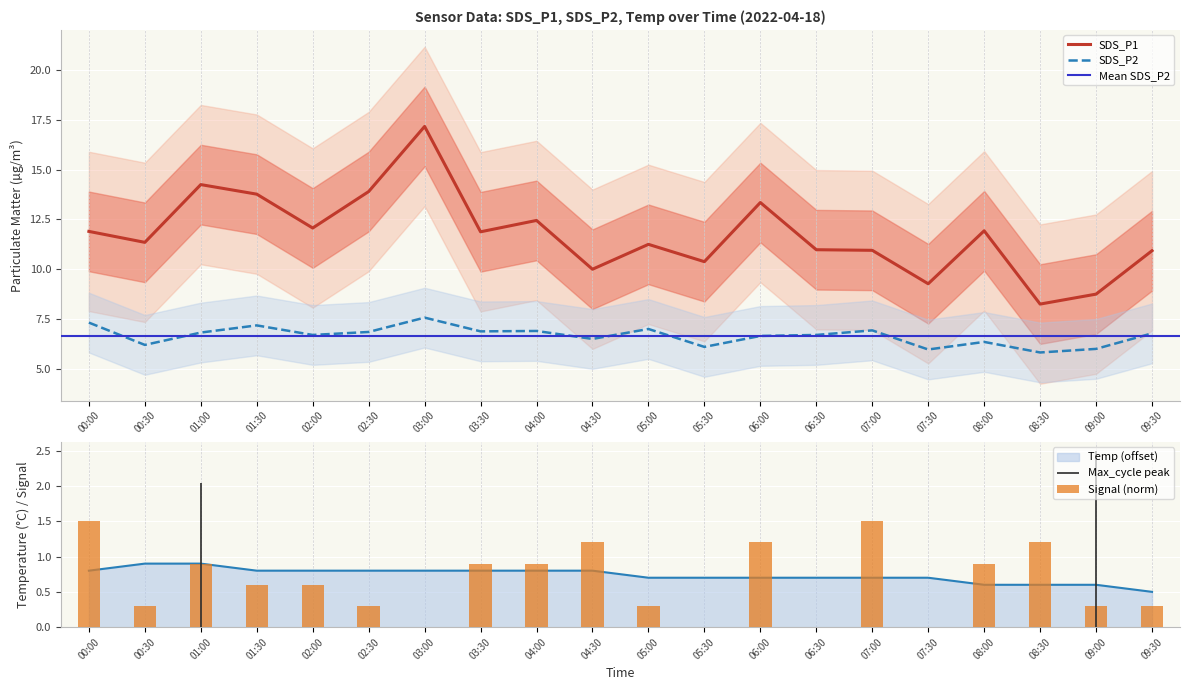

Is it true that SDS_P2 equals 6.2 at 00:30?

True